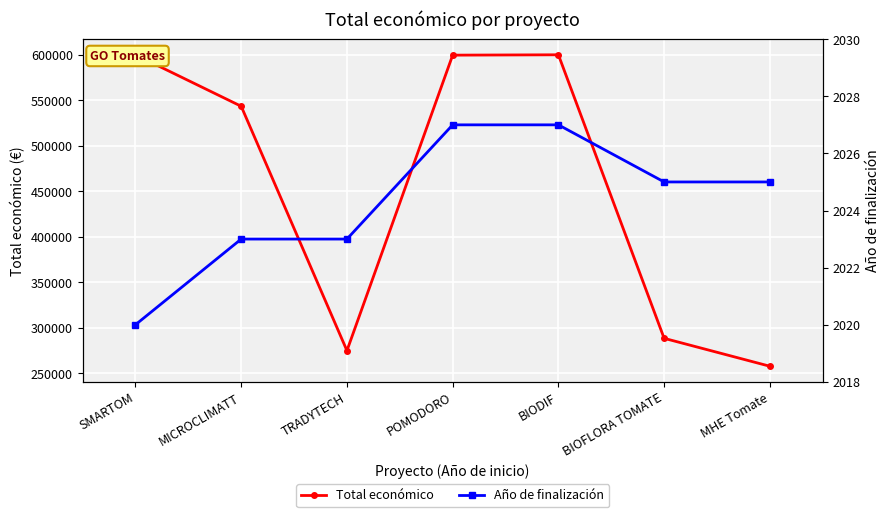

Between SMARTOM and BIODIF, which series saw the biggest shift?

Total económico